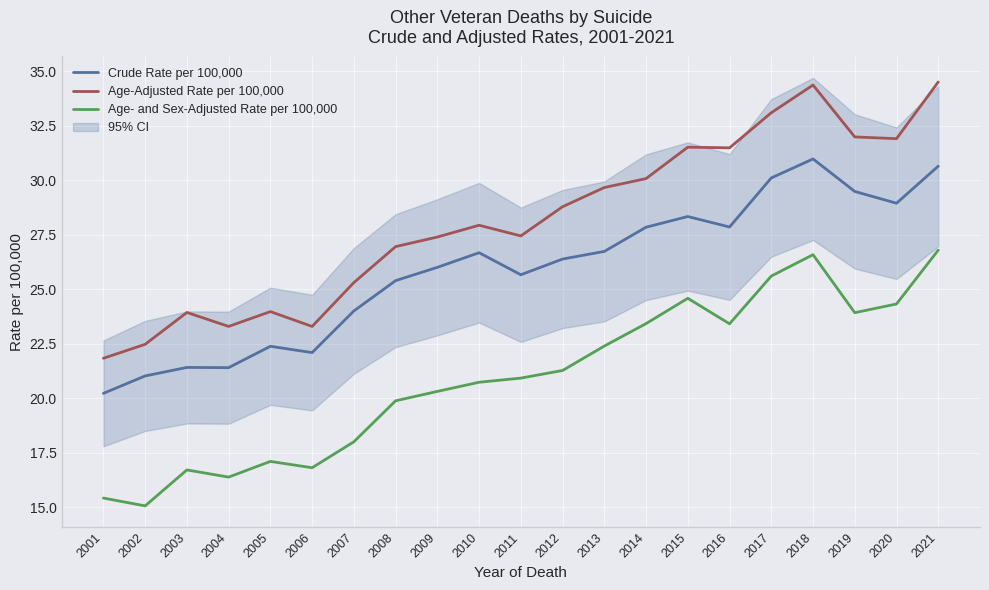

Which series has the largest total across all categories?

Age-Adjusted Rate per 100,000